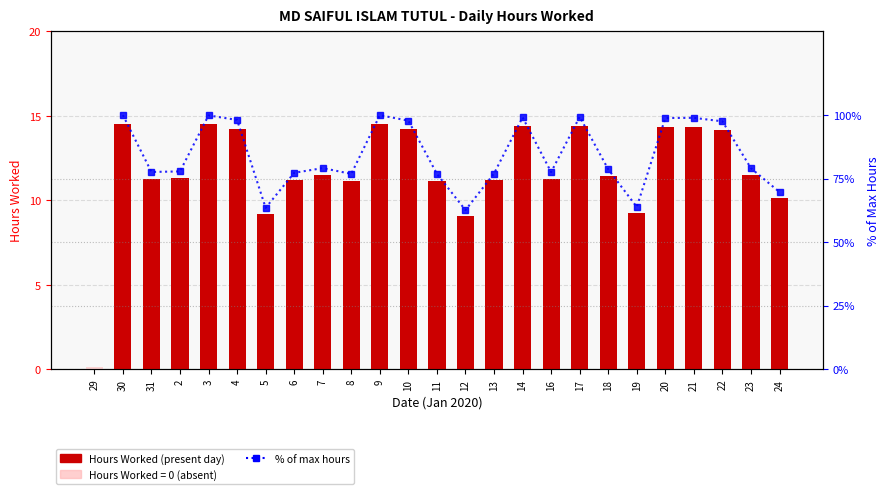

Which has a higher value, 16 or 3?

3